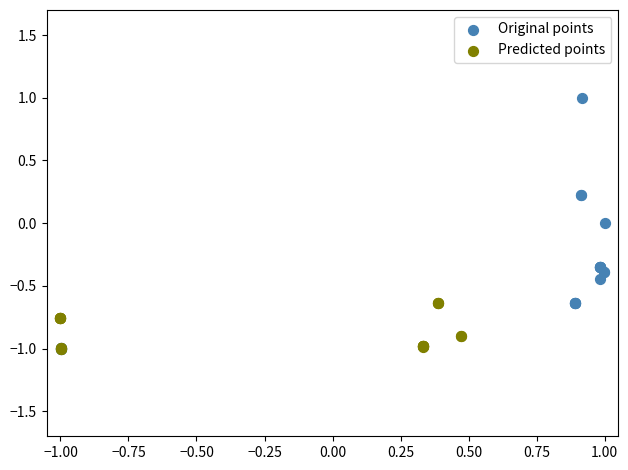

Which series has the largest Y range (max minus min)?

Original points